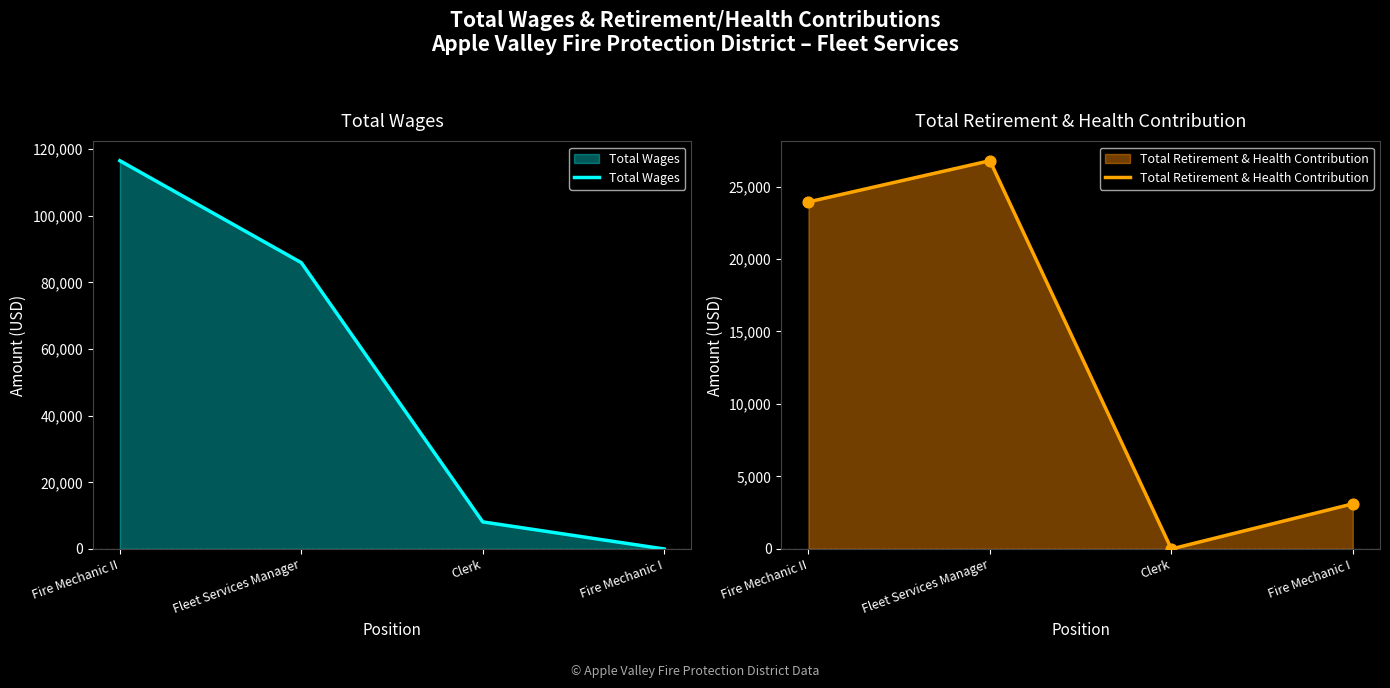

What is the total value across all series at Fire Mechanic II?

140456